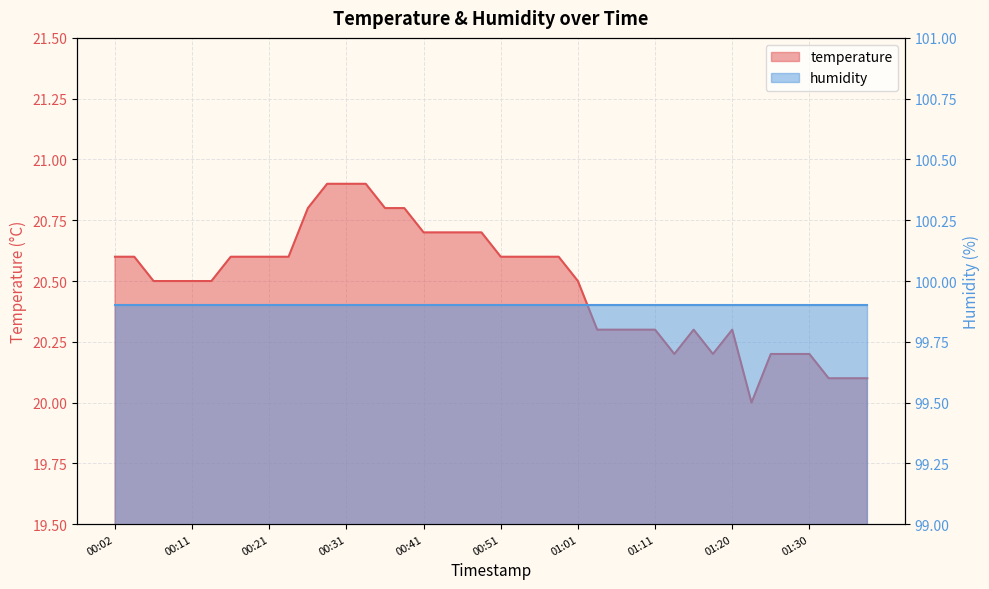

How many interior local peaks (higher than both neighbors) does the data have?

2